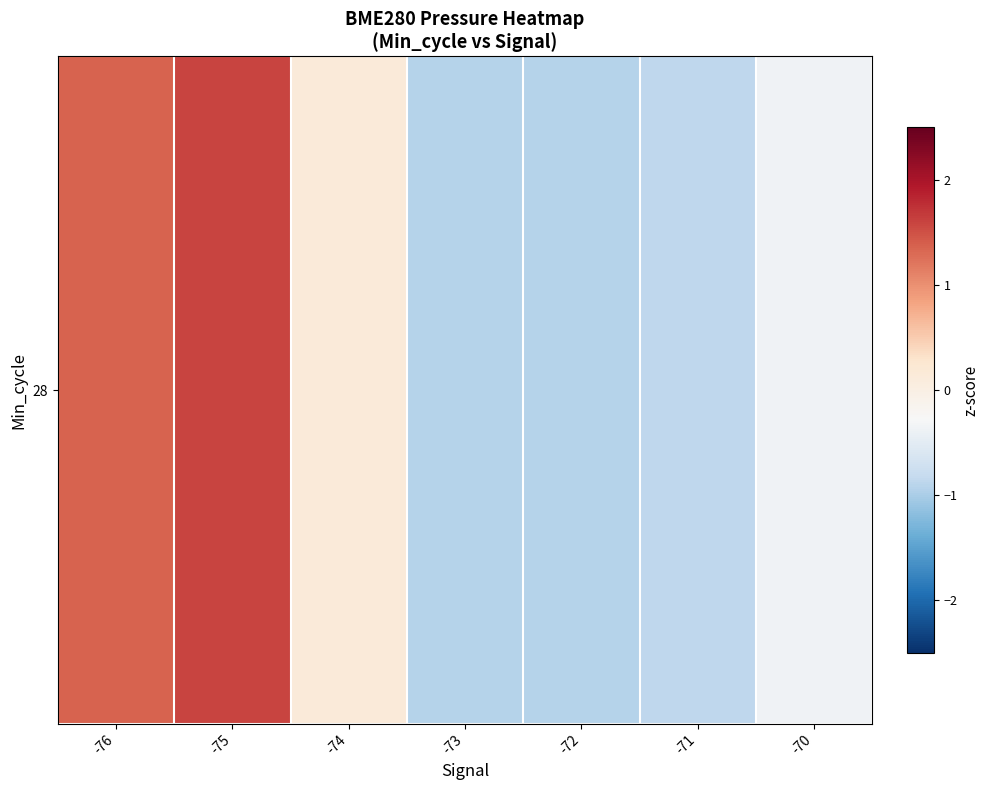

Reading left to right, list all the values displayed in this chart.

1.4	1.6	0.1	-0.9	-0.9	-0.9	-0.4